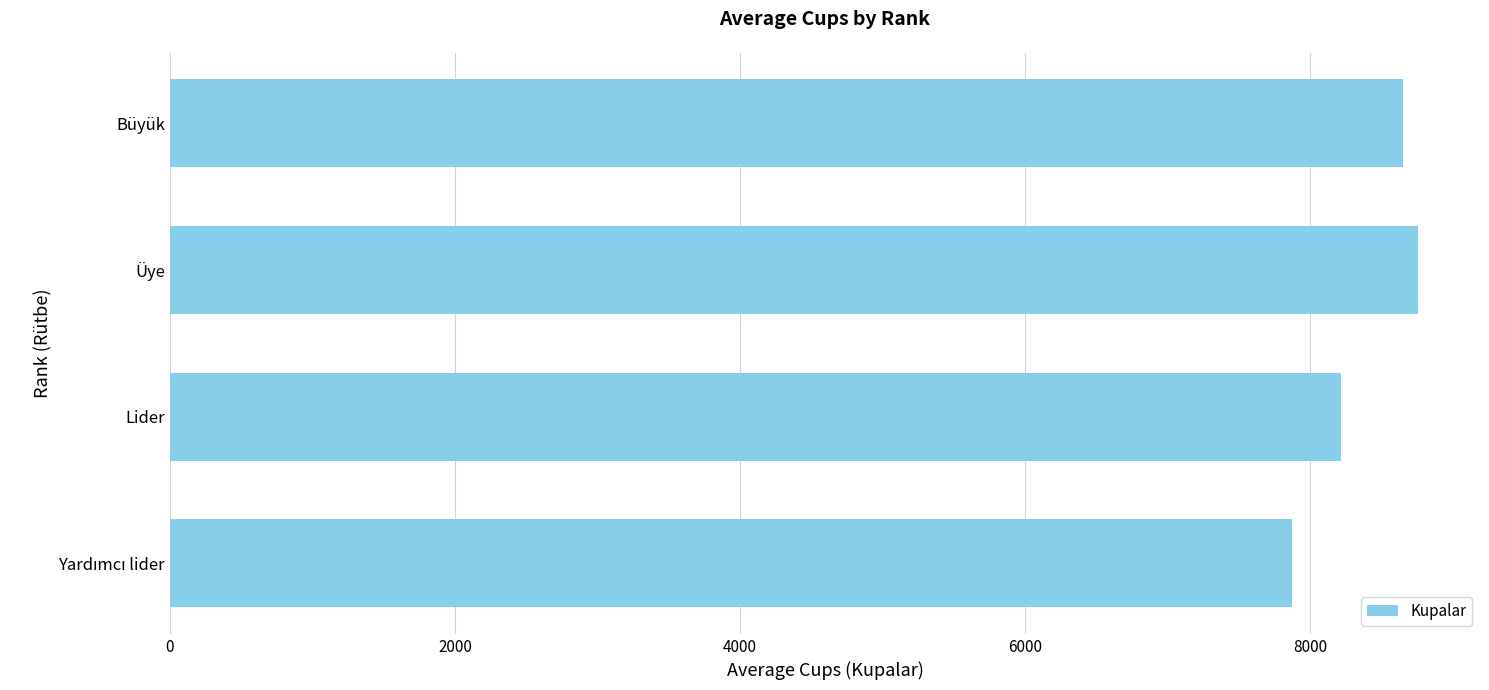

What is the difference between the second highest and second lowest values?

434.6